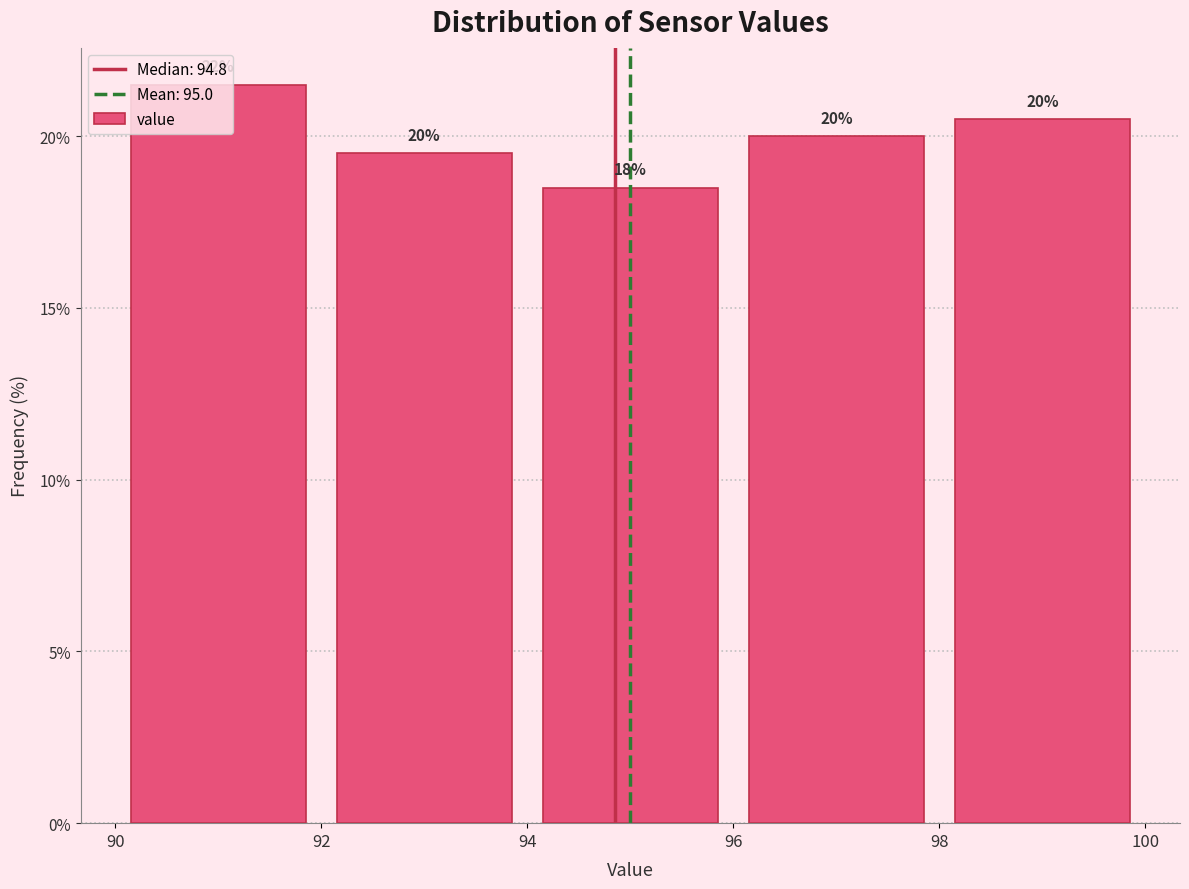

Which range on the x-axis has the tallest bar?

90 to 92